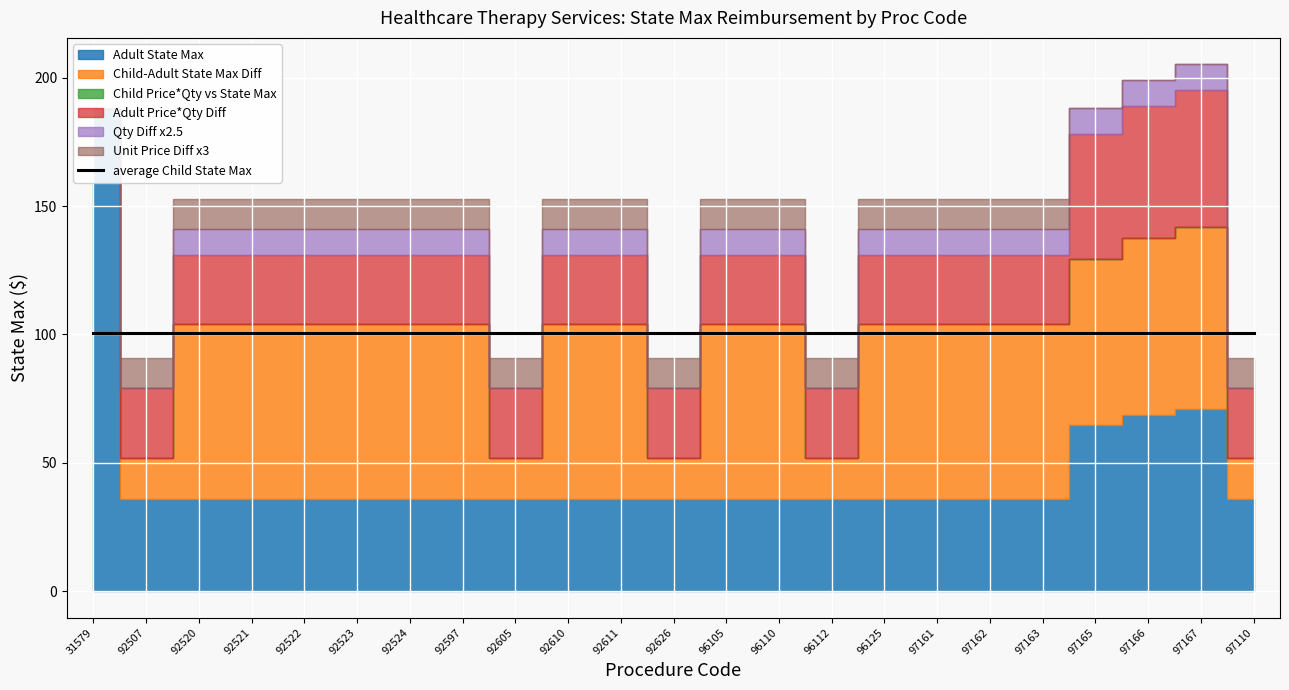

What is the maximum value shown in the chart?

187.7